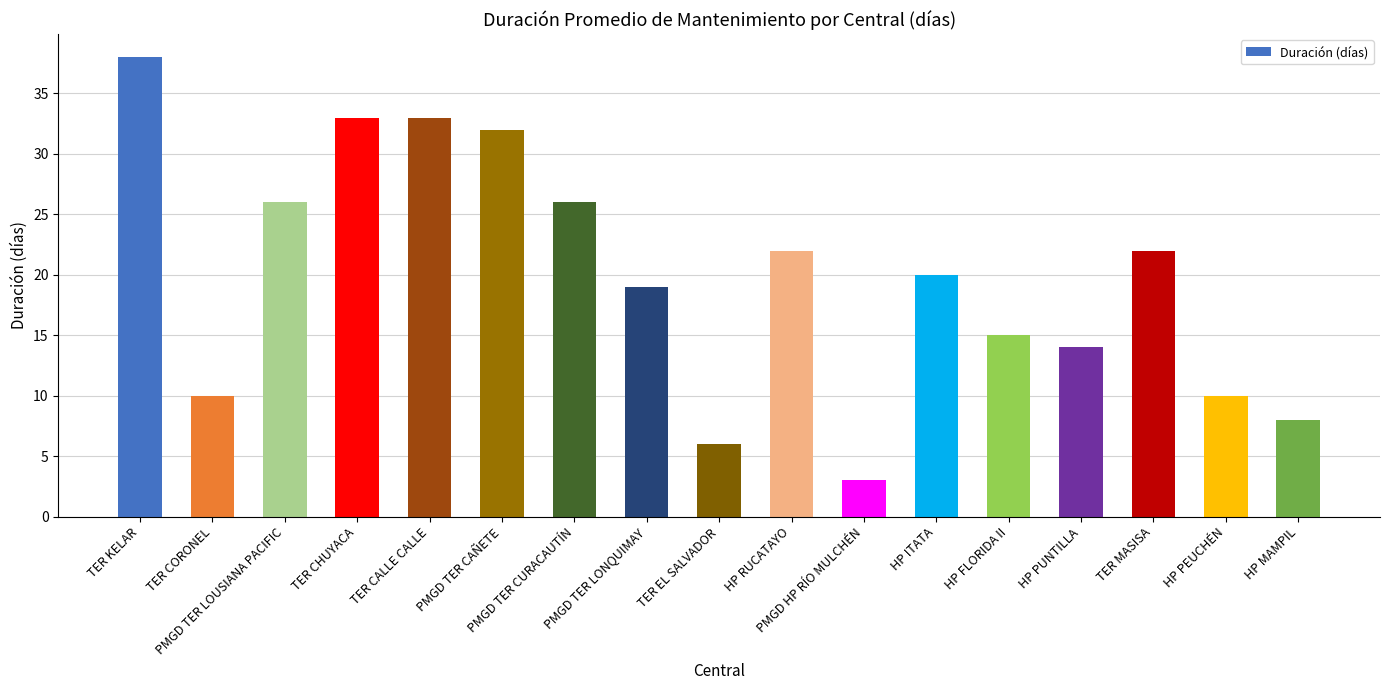

True or false: the data shows 11 at HP MAMPIL.

False